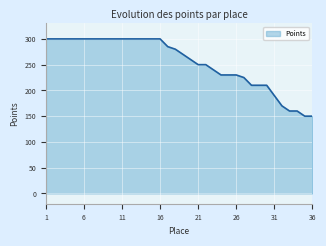

What is the maximum value shown in the chart?

300